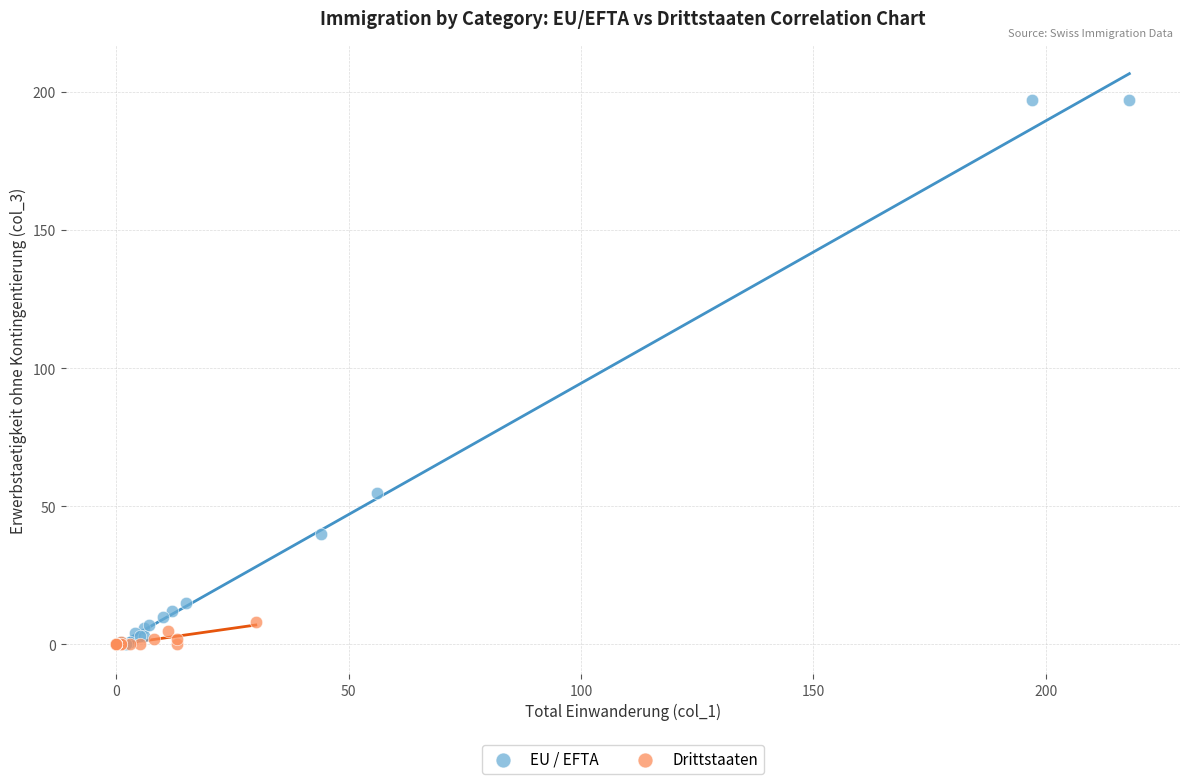

Which series contains the highest Y value?

EU / EFTA